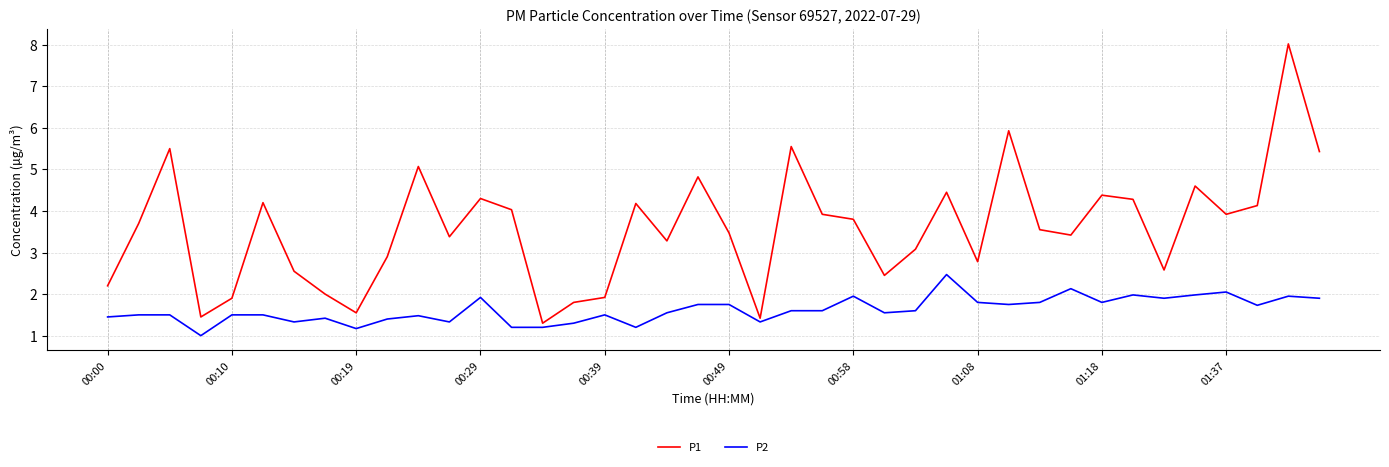

Which series has the largest total across all categories?

P1